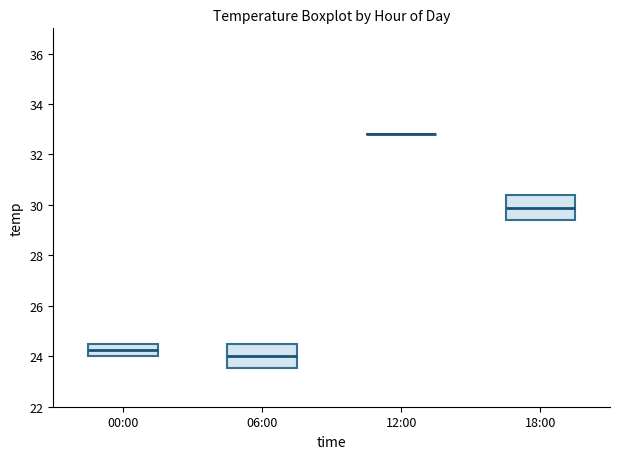

Reading left to right, transcribe this box plot: for each box, give where its median line is, the range the box spans, and where its two whiskers end, as read against the y-axis. The values are not printed on the chart, so give them approximately, as read against the axis.

00:00: median 24.2, box 24.0 to 24.6, whiskers 24.0 to 24.6
06:00: median 24.0, box 23.6 to 24.6, whiskers 23.6 to 24.6
12:00: box collapsed to a line at 32.8, whiskers 32.8 to 32.8
18:00: median 29.8, box 29.4 to 30.4, whiskers 29.4 to 30.4